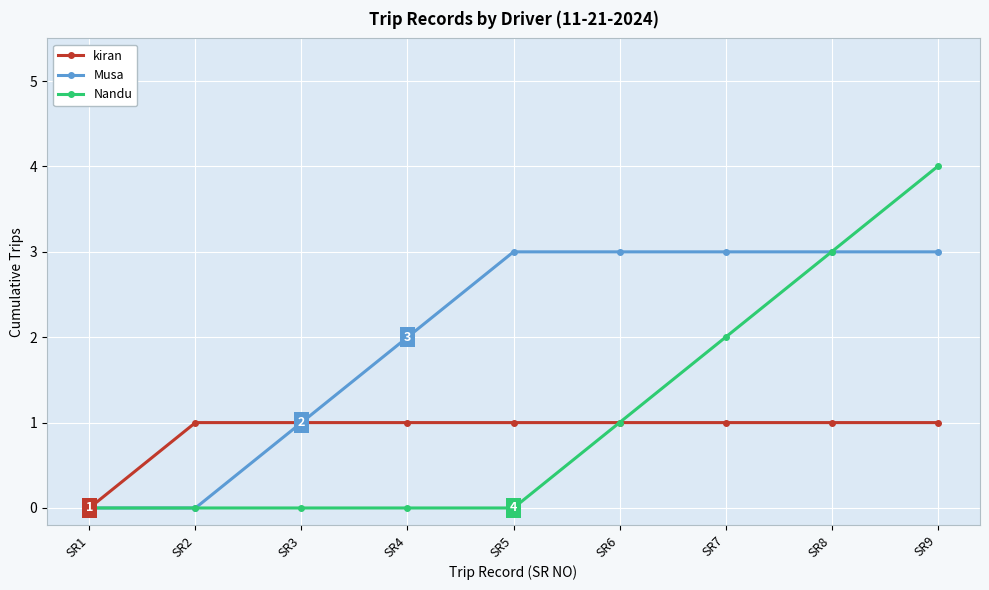

Rank the series by their average value, from highest to lowest.

Musa, Nandu, kiran